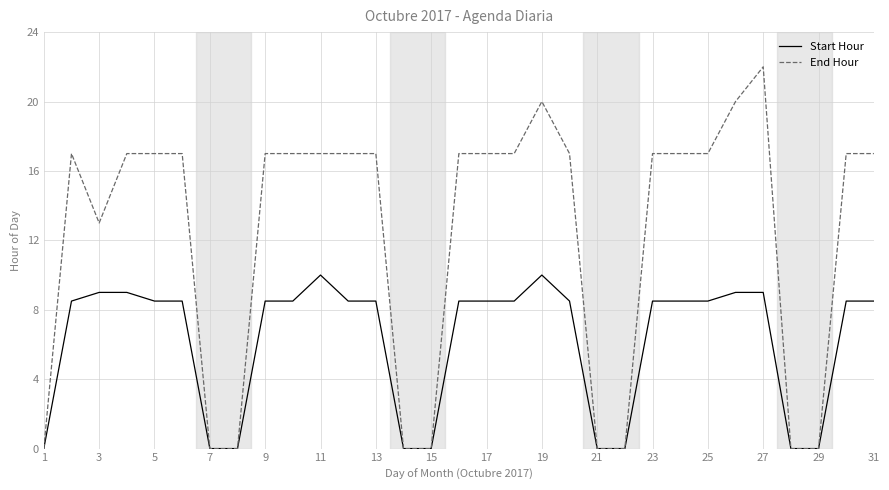

List the series in order of their overall mean, lowest first.

Start Hour, End Hour